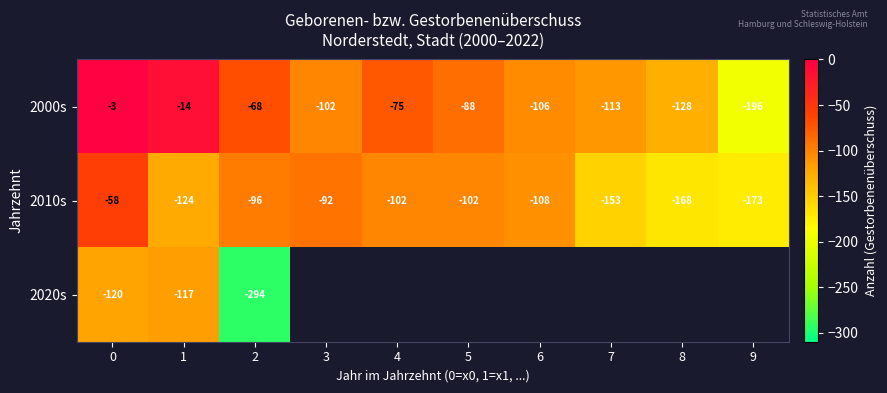

What is the difference between the 2010s values at 7 and 8?

15